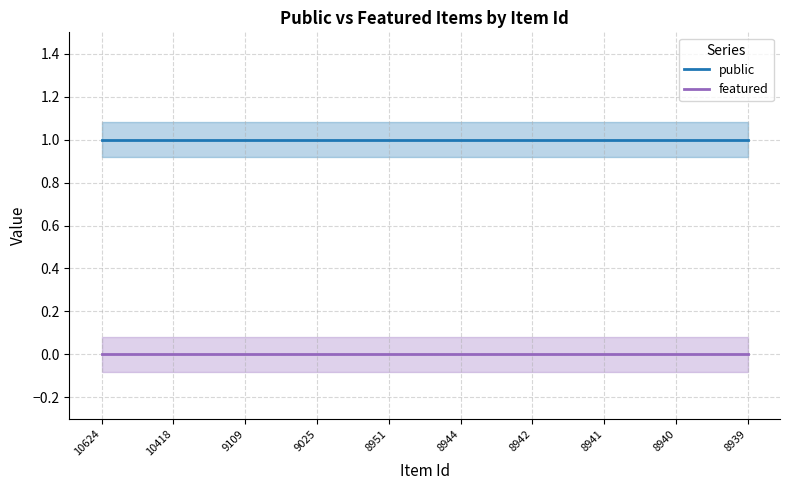

Reading right to left, list all the values displayed in this chart.

public: 1	1	1	1	1	1	1	1	1	1
featured: 0	0	0	0	0	0	0	0	0	0